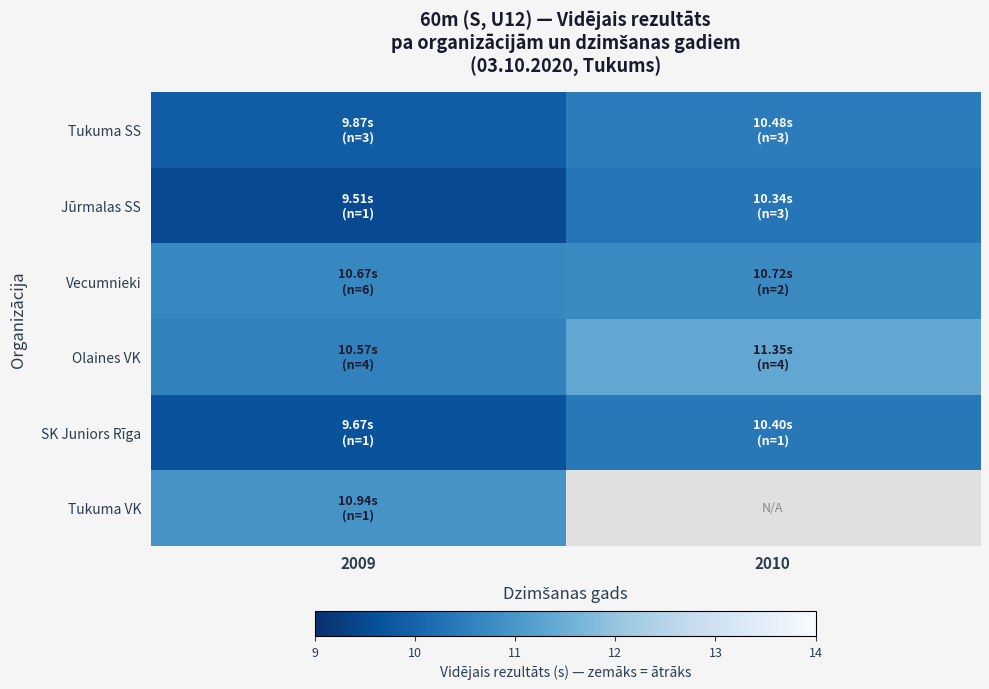

Which has a higher value, 2009 or 2010?

2010